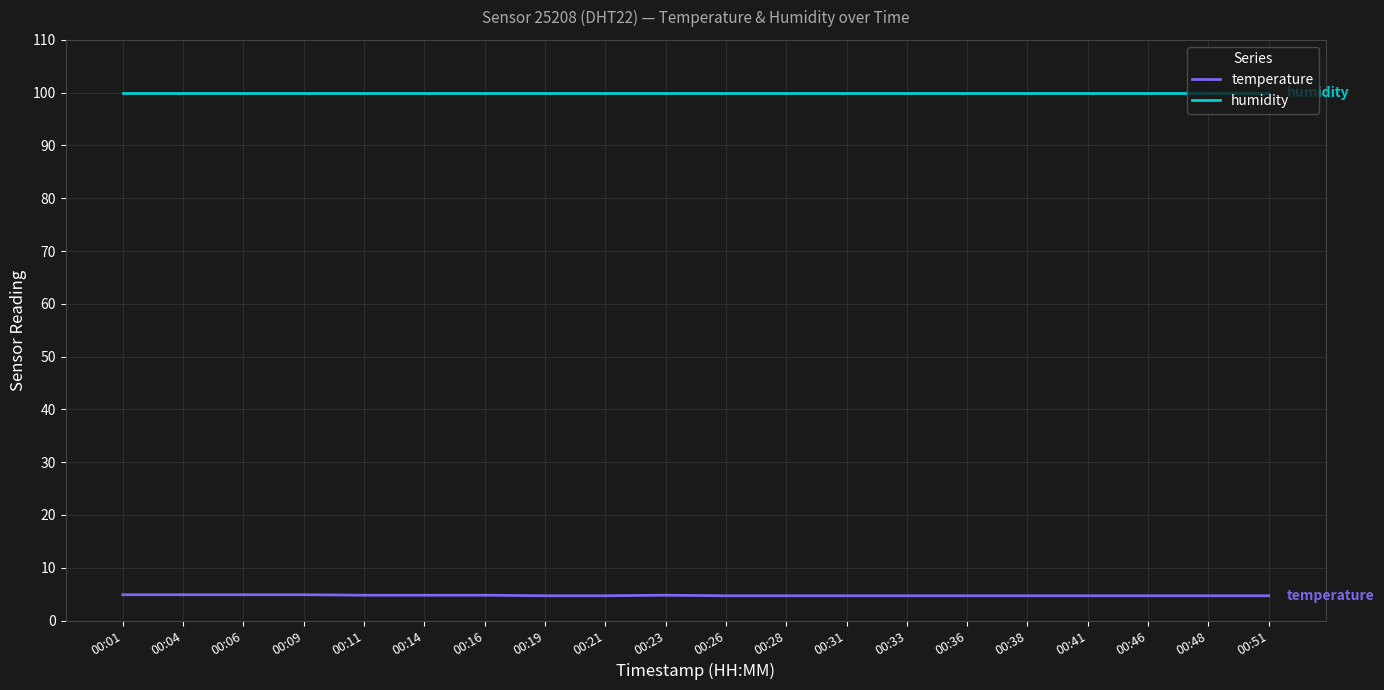

How many lines are shown in the chart?

2